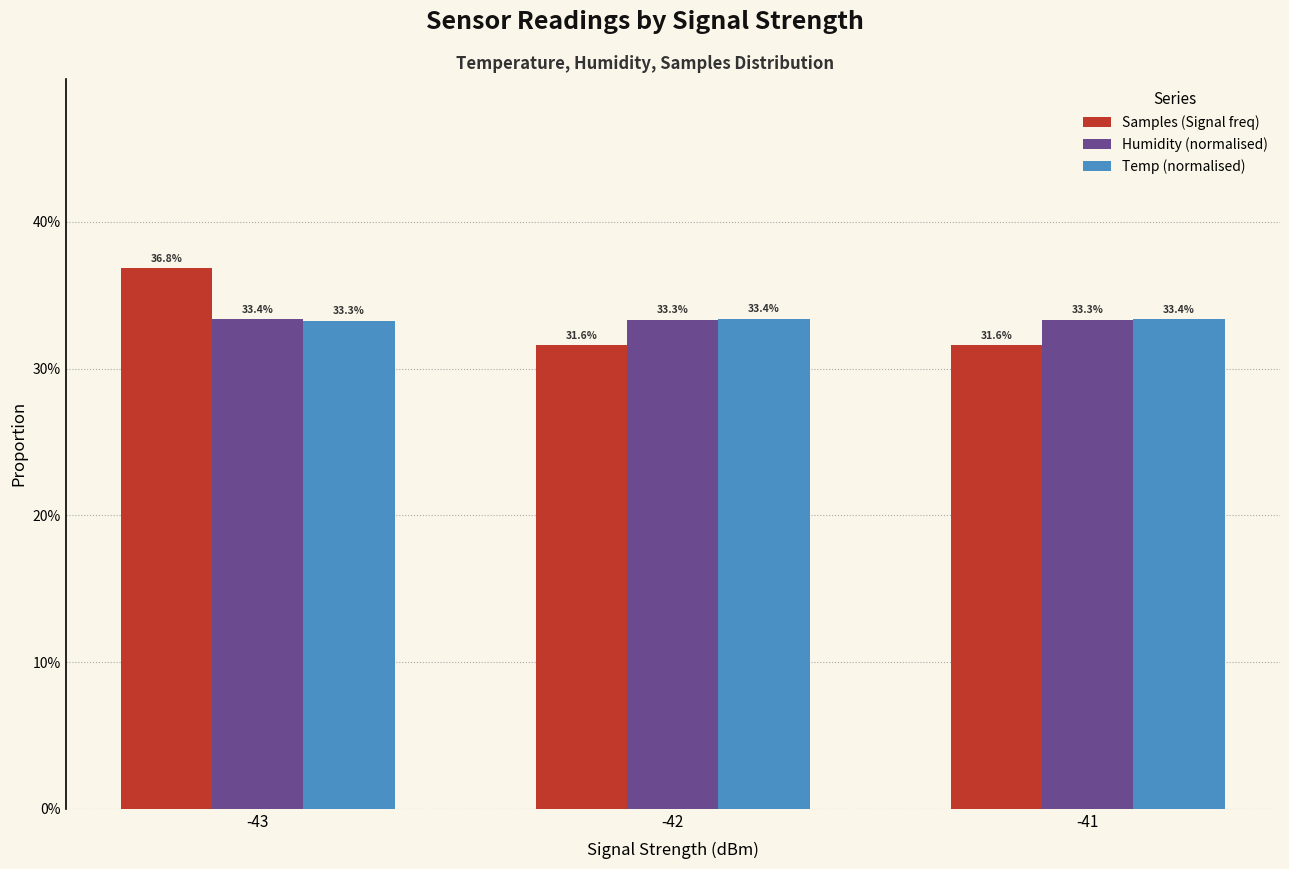

The value of Humidity (normalised) at -41 is 0.1. True or false?

False